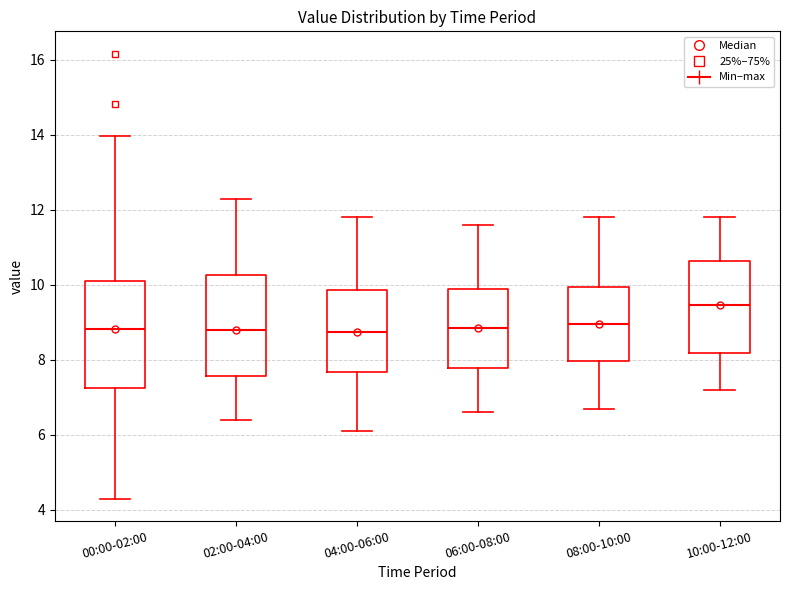

Where does the upper whisker of the box for 06:00-08:00 end on the y-axis? The values are not printed on the chart, so give them approximately, as read against the axis.

11.6